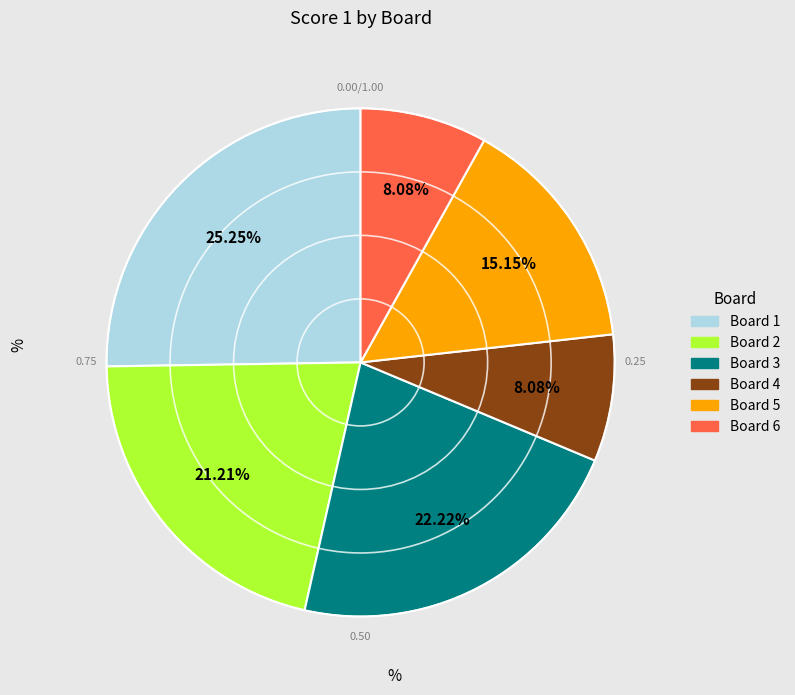

Does Board 4 account for over 50% of the chart?

No